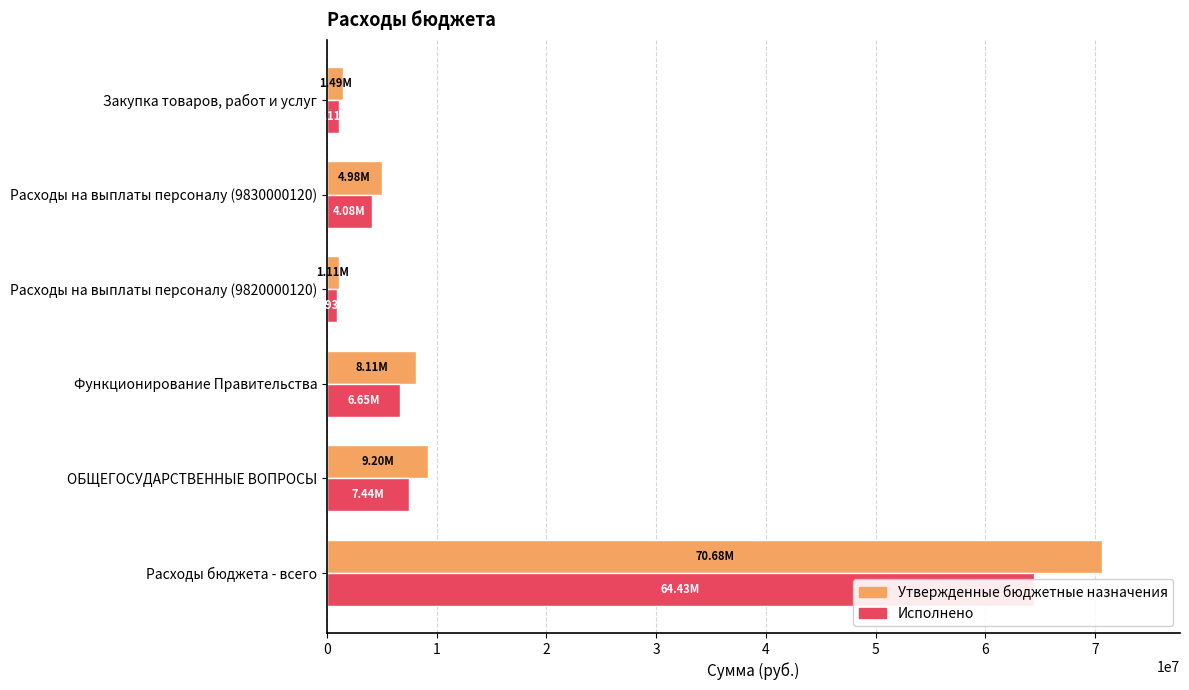

How many data points in Исполнено are less than 6652051?

3